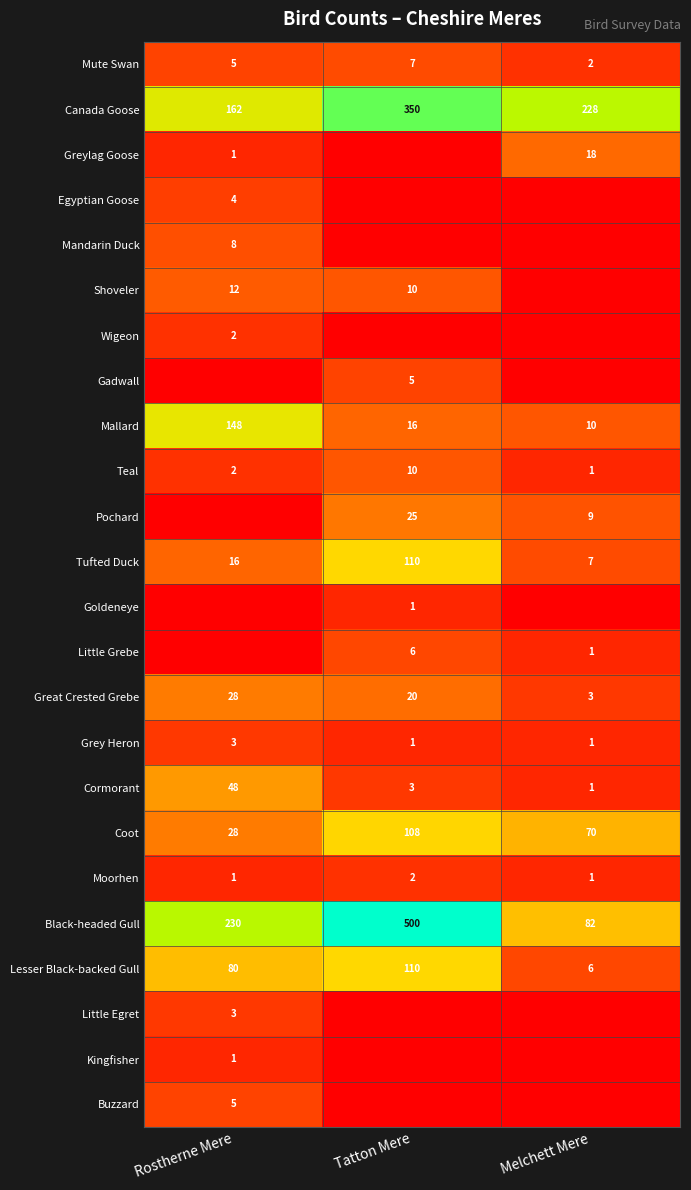

The Canada Goose series shows 162 at Rostherne Mere. True or false?

True